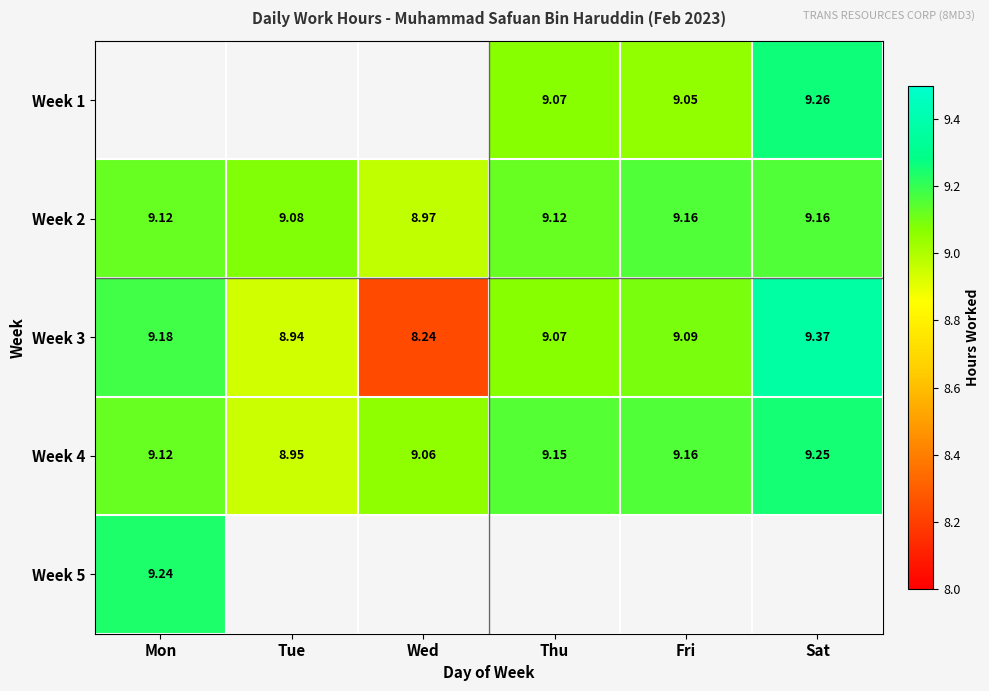

Is the value of Week 4 at Tue greater than the value of Week 2 at Mon?

No